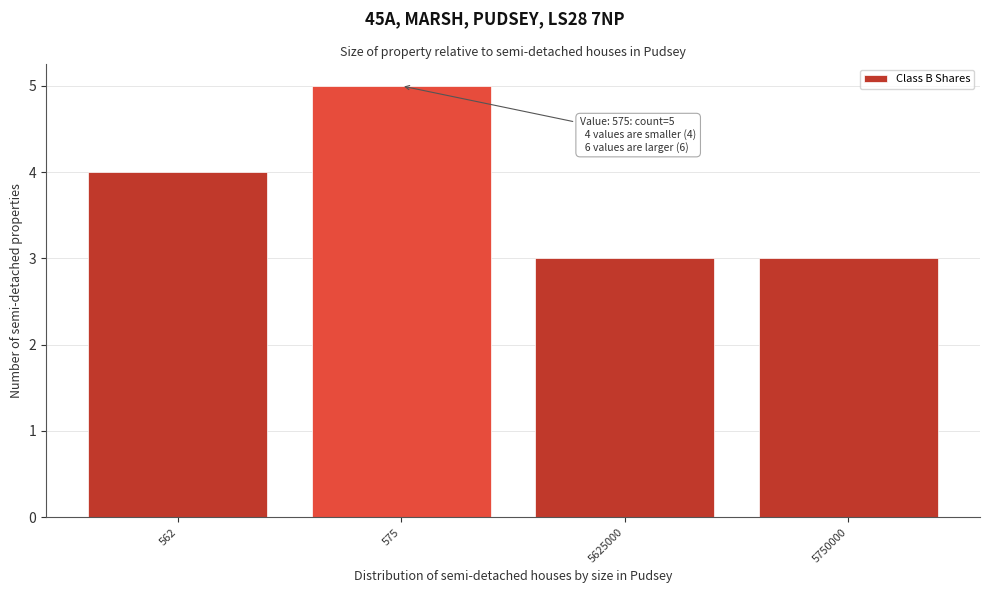

Reading right to left, extract all data points from this chart.

5750000=3	5625000=3	575=5	562=4